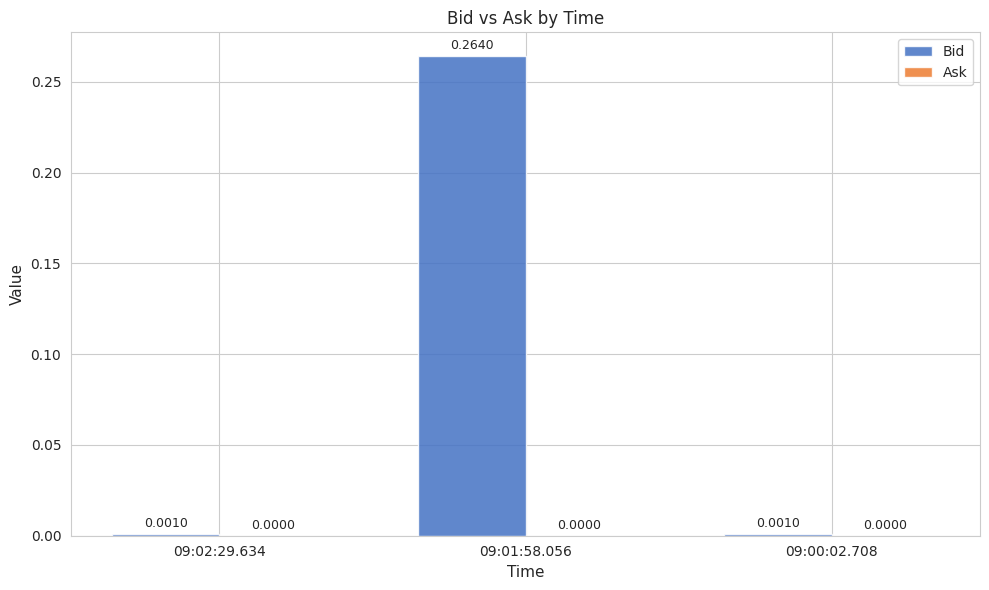

How many data points does each series have?

3